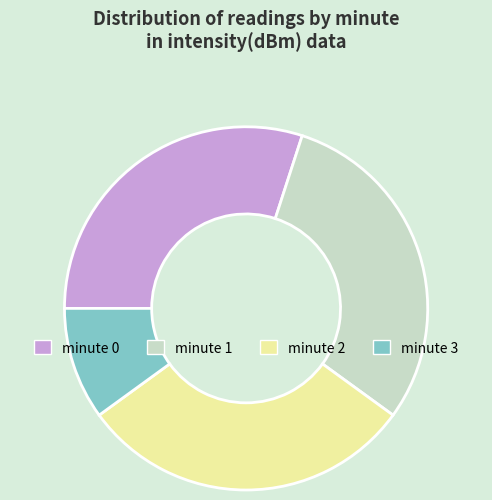

Is the sum of minute 2 and minute 0 greater than half?

Yes